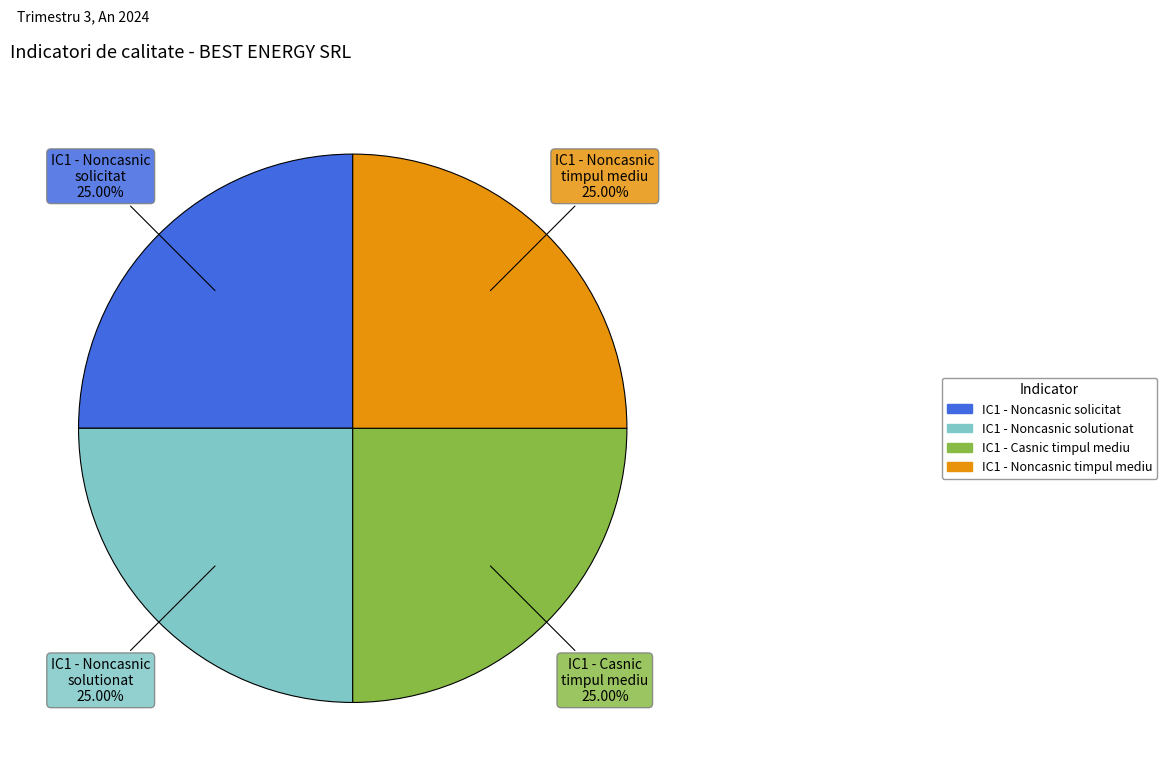

Is there any slice that represents more than half of the pie?

No